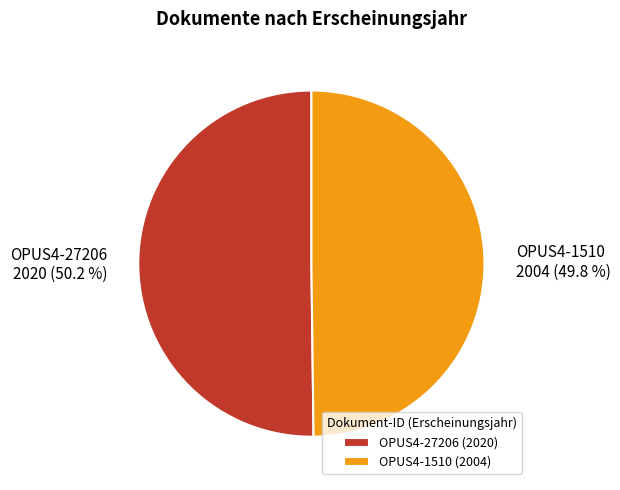

To the nearest percent, what is the average slice percentage?

50%